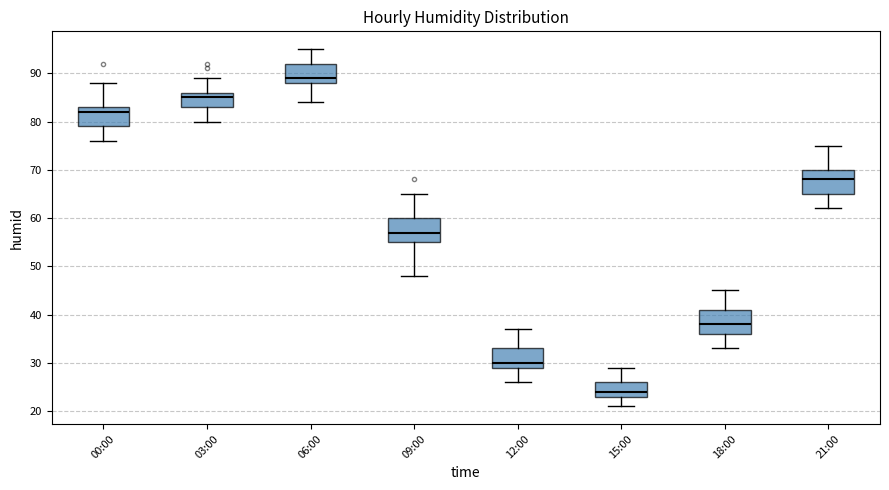

Which box's median line is the highest?

06:00